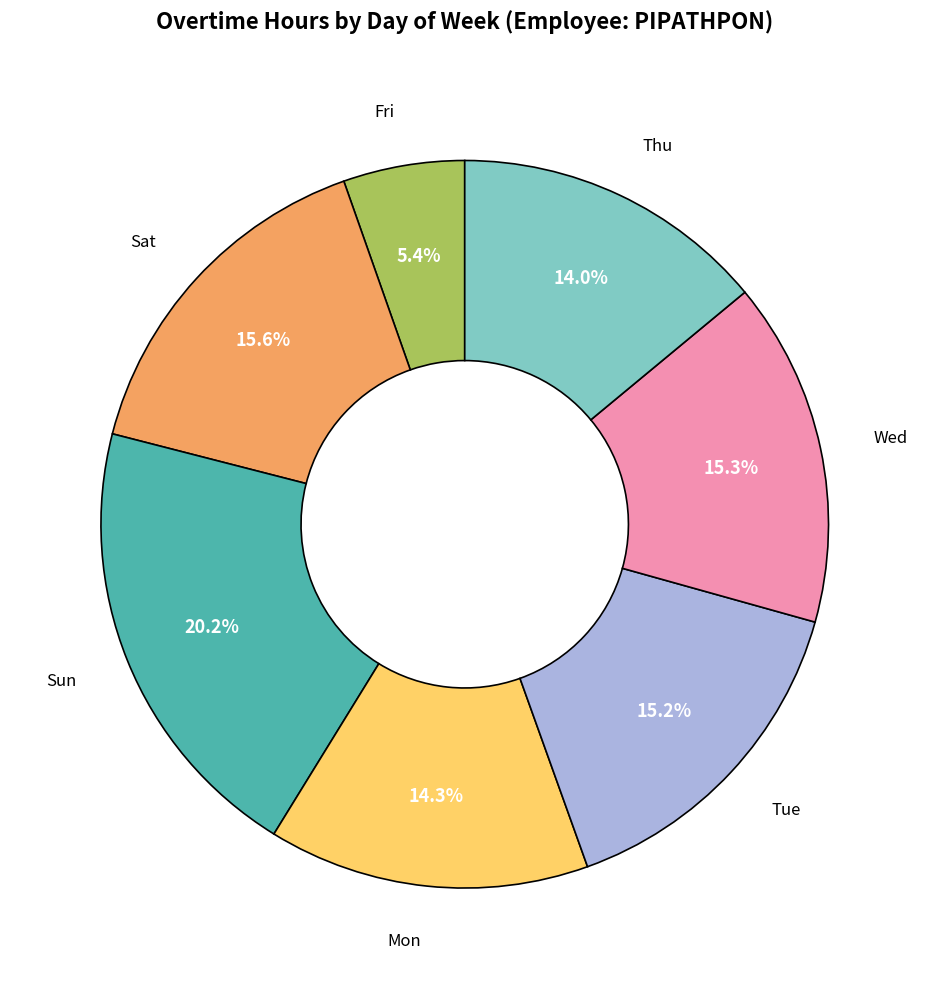

Is there any slice that represents more than half of the pie?

No